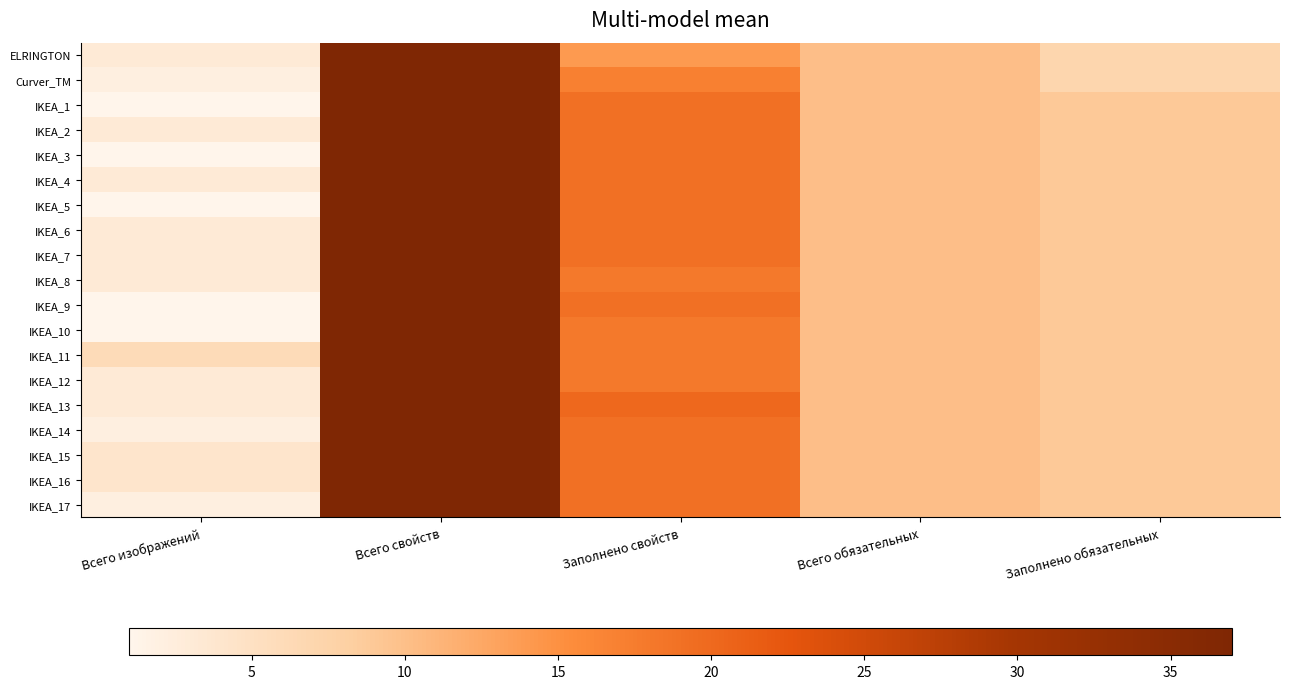

Reading left to right, transcribe all the data shown in this chart.

ELRINGTON: Всего изображений=3	Всего свойств=37	Заполнено свойств=14	Всего обязательных=10	Заполнено обязательных=7
Curver_TM: Всего изображений=2	Всего свойств=37	Заполнено свойств=17	Всего обязательных=10	Заполнено обязательных=7
IKEA_1: Всего изображений=1	Всего свойств=37	Заполнено свойств=19	Всего обязательных=10	Заполнено обязательных=9
IKEA_2: Всего изображений=3	Всего свойств=37	Заполнено свойств=19	Всего обязательных=10	Заполнено обязательных=9
IKEA_3: Всего изображений=1	Всего свойств=37	Заполнено свойств=19	Всего обязательных=10	Заполнено обязательных=9
IKEA_4: Всего изображений=3	Всего свойств=37	Заполнено свойств=19	Всего обязательных=10	Заполнено обязательных=9
IKEA_5: Всего изображений=1	Всего свойств=37	Заполнено свойств=19	Всего обязательных=10	Заполнено обязательных=9
IKEA_6: Всего изображений=3	Всего свойств=37	Заполнено свойств=19	Всего обязательных=10	Заполнено обязательных=9
IKEA_7: Всего изображений=3	Всего свойств=37	Заполнено свойств=19	Всего обязательных=10	Заполнено обязательных=9
IKEA_8: Всего изображений=3	Всего свойств=37	Заполнено свойств=18	Всего обязательных=10	Заполнено обязательных=9
IKEA_9: Всего изображений=1	Всего свойств=37	Заполнено свойств=19	Всего обязательных=10	Заполнено обязательных=9
IKEA_10: Всего изображений=1	Всего свойств=37	Заполнено свойств=18	Всего обязательных=10	Заполнено обязательных=9
IKEA_11: Всего изображений=6	Всего свойств=37	Заполнено свойств=18	Всего обязательных=10	Заполнено обязательных=9
IKEA_12: Всего изображений=3	Всего свойств=37	Заполнено свойств=18	Всего обязательных=10	Заполнено обязательных=9
IKEA_13: Всего изображений=3	Всего свойств=37	Заполнено свойств=20	Всего обязательных=10	Заполнено обязательных=9
IKEA_14: Всего изображений=2	Всего свойств=37	Заполнено свойств=19	Всего обязательных=10	Заполнено обязательных=9
IKEA_15: Всего изображений=4	Всего свойств=37	Заполнено свойств=19	Всего обязательных=10	Заполнено обязательных=9
IKEA_16: Всего изображений=4	Всего свойств=37	Заполнено свойств=19	Всего обязательных=10	Заполнено обязательных=9
IKEA_17: Всего изображений=2	Всего свойств=37	Заполнено свойств=19	Всего обязательных=10	Заполнено обязательных=9